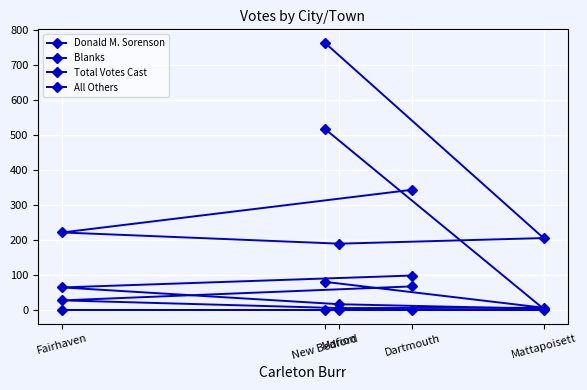

Which series has the largest total across all categories?

Total Votes Cast